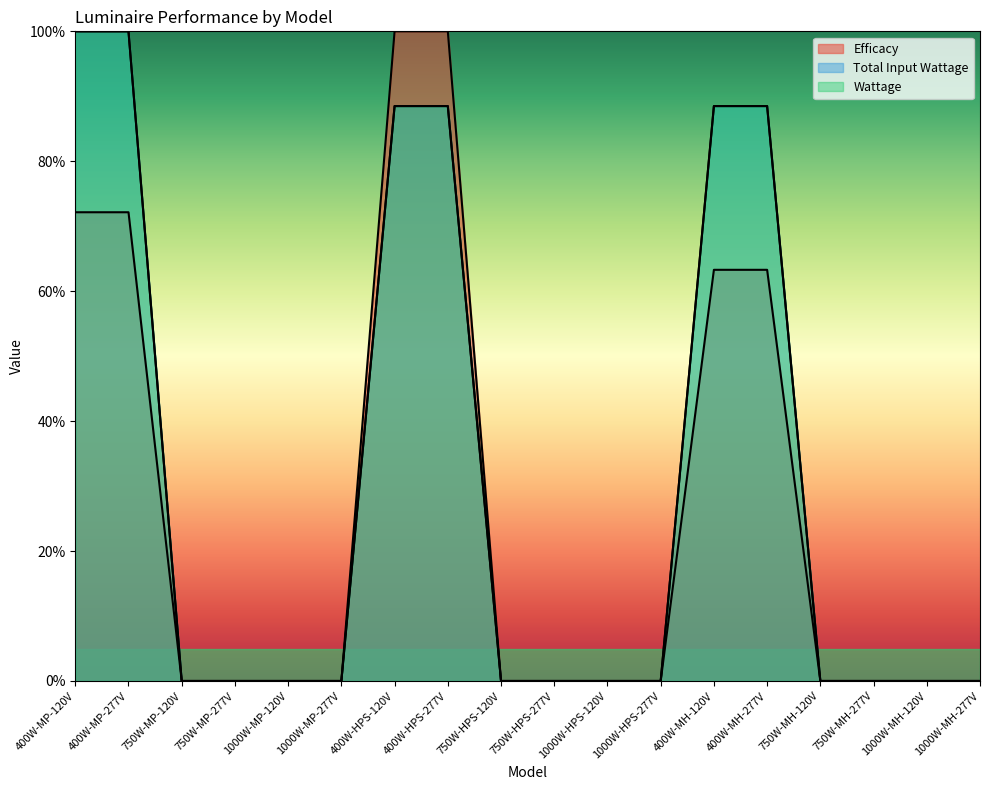

Reading left to right, transcribe all the data shown in this chart.

Efficacy: 400W-MP-120V=72.2	400W-MP-277V=72.2	750W-MP-120V=0.0	750W-MP-277V=0.0	1000W-MP-120V=0.0	1000W-MP-277V=0.0	400W-HPS-120V=100.0	400W-HPS-277V=100.0	750W-HPS-120V=0.0	750W-HPS-277V=0.0	1000W-HPS-120V=0.0	1000W-HPS-277V=0.0	400W-MH-120V=63.3	400W-MH-277V=63.3	750W-MH-120V=0.0	750W-MH-277V=0.0	1000W-MH-120V=0.0	1000W-MH-277V=0.0
Total Input Wattage: 400W-MP-120V=100.0	400W-MP-277V=100.0	750W-MP-120V=0.0	750W-MP-277V=0.0	1000W-MP-120V=0.0	1000W-MP-277V=0.0	400W-HPS-120V=88.5	400W-HPS-277V=88.5	750W-HPS-120V=0.0	750W-HPS-277V=0.0	1000W-HPS-120V=0.0	1000W-HPS-277V=0.0	400W-MH-120V=88.5	400W-MH-277V=88.5	750W-MH-120V=0.0	750W-MH-277V=0.0	1000W-MH-120V=0.0	1000W-MH-277V=0.0
Wattage: 400W-MP-120V=100.0	400W-MP-277V=100.0	750W-MP-120V=0.0	750W-MP-277V=0.0	1000W-MP-120V=0.0	1000W-MP-277V=0.0	400W-HPS-120V=88.5	400W-HPS-277V=88.5	750W-HPS-120V=0.0	750W-HPS-277V=0.0	1000W-HPS-120V=0.0	1000W-HPS-277V=0.0	400W-MH-120V=88.5	400W-MH-277V=88.5	750W-MH-120V=0.0	750W-MH-277V=0.0	1000W-MH-120V=0.0	1000W-MH-277V=0.0